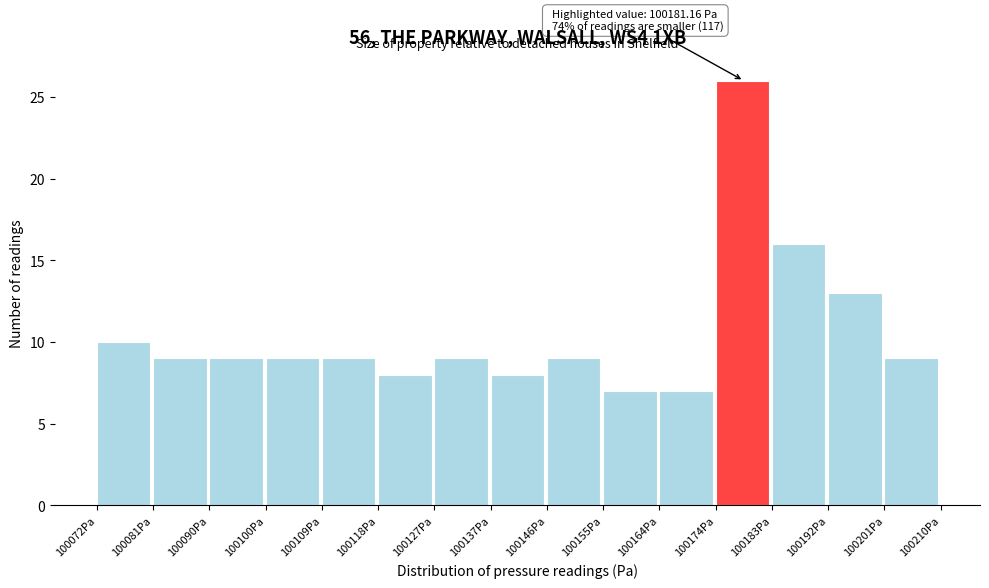

Over which range of the x-axis is the bar tallest?

100174 to 100183